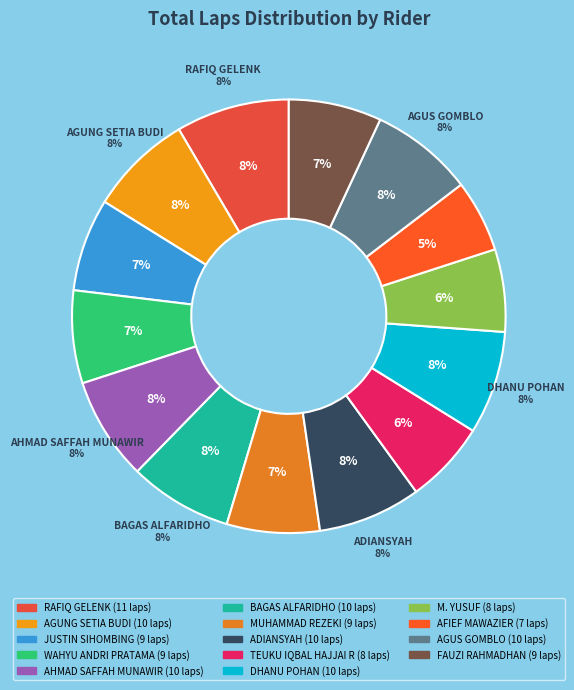

Rank the categories by value from lowest to highest.

AFIEF MAWAZIER, TEUKU IQBAL HAJJAI R, M. YUSUF, JUSTIN SIHOMBING, WAHYU ANDRI PRATAMA, MUHAMMAD REZEKI, FAUZI RAHMADHAN, AGUNG SETIA BUDI, AHMAD SAFFAH MUNAWIR, BAGAS ALFARIDHO, ADIANSYAH, DHANU POHAN, AGUS GOMBLO, RAFIQ GELENK